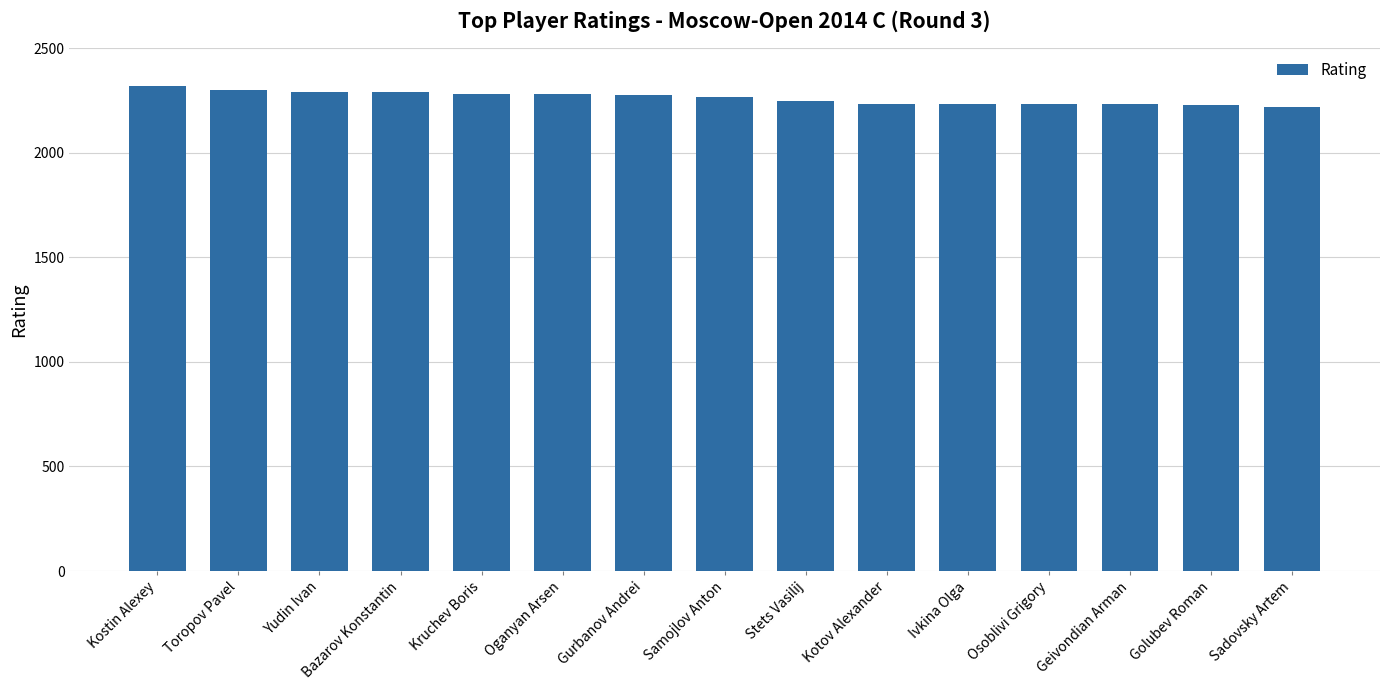

Which category has the highest value across all series?

Kostin Alexey